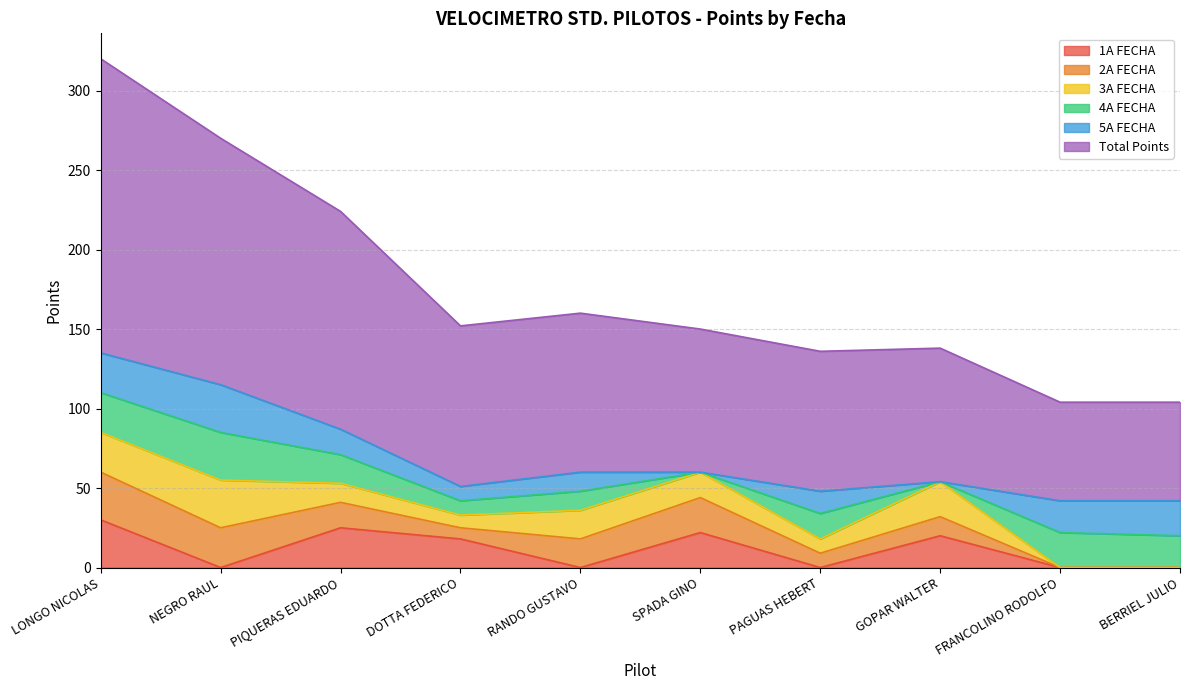

Does the chart display data point markers on the line(s)?

No